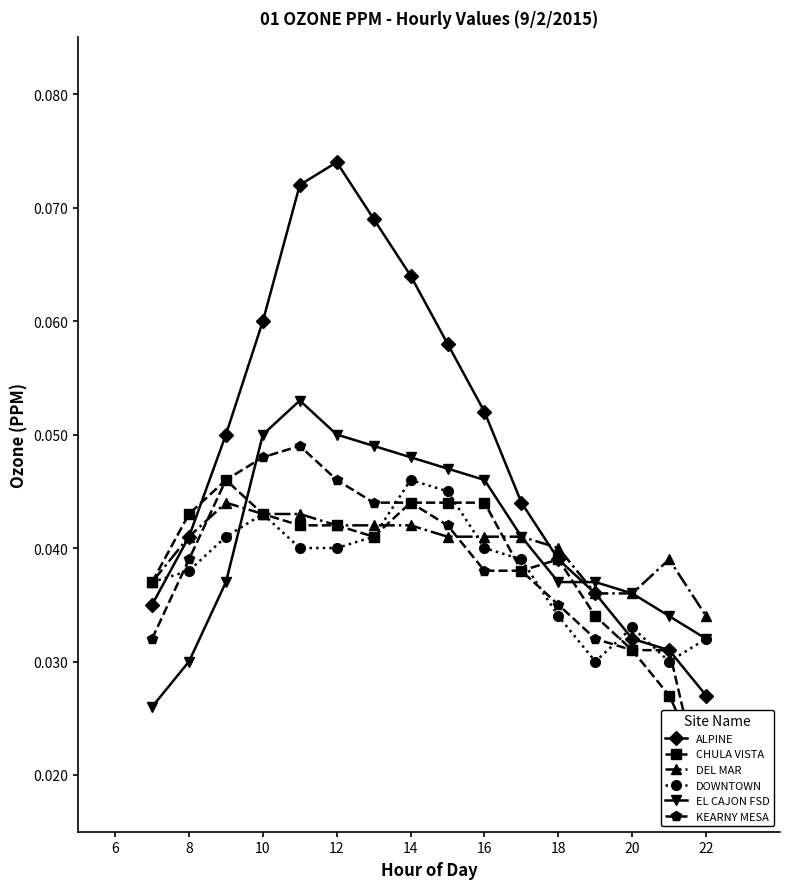

True or false: EL CAJON FSD has a value of 0.1 at 16.

False